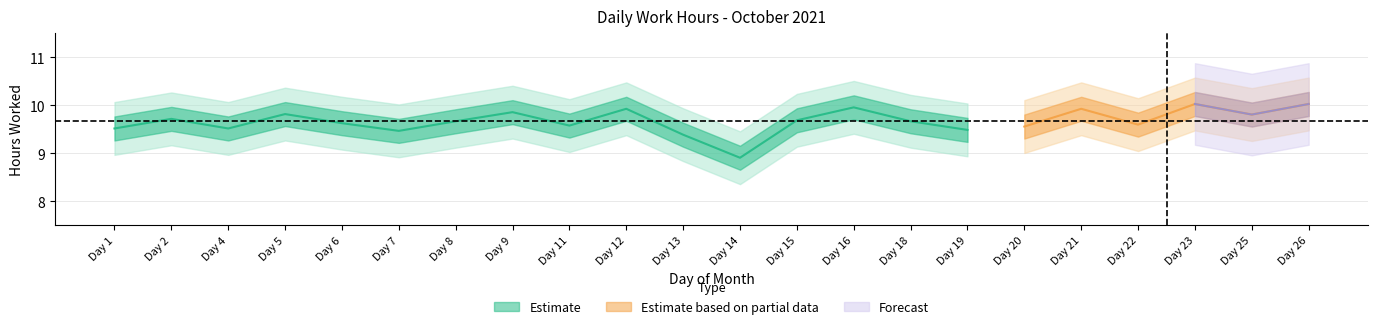

List the labels in order of value, smallest first.

Day 14, Day 13, Day 7, Day 19, Day 1, Day 4, Day 11, Day 6, Day 8, Day 18, Day 15, Day 2, Day 5, Day 9, Day 12, Day 16